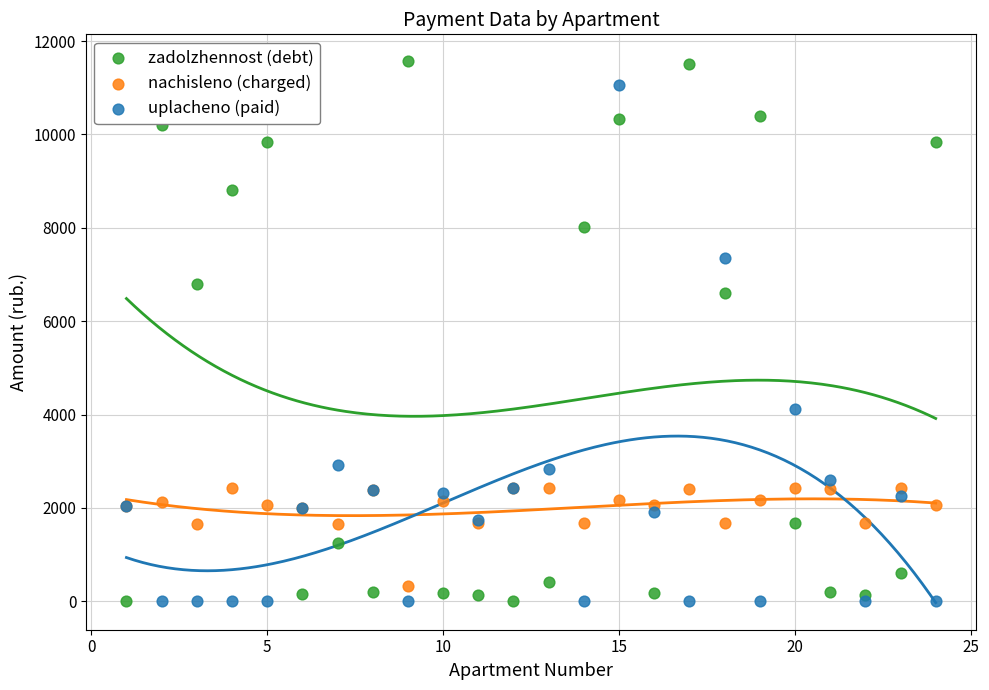

What is the X range (max minus min) for the scatter plot?

23.0